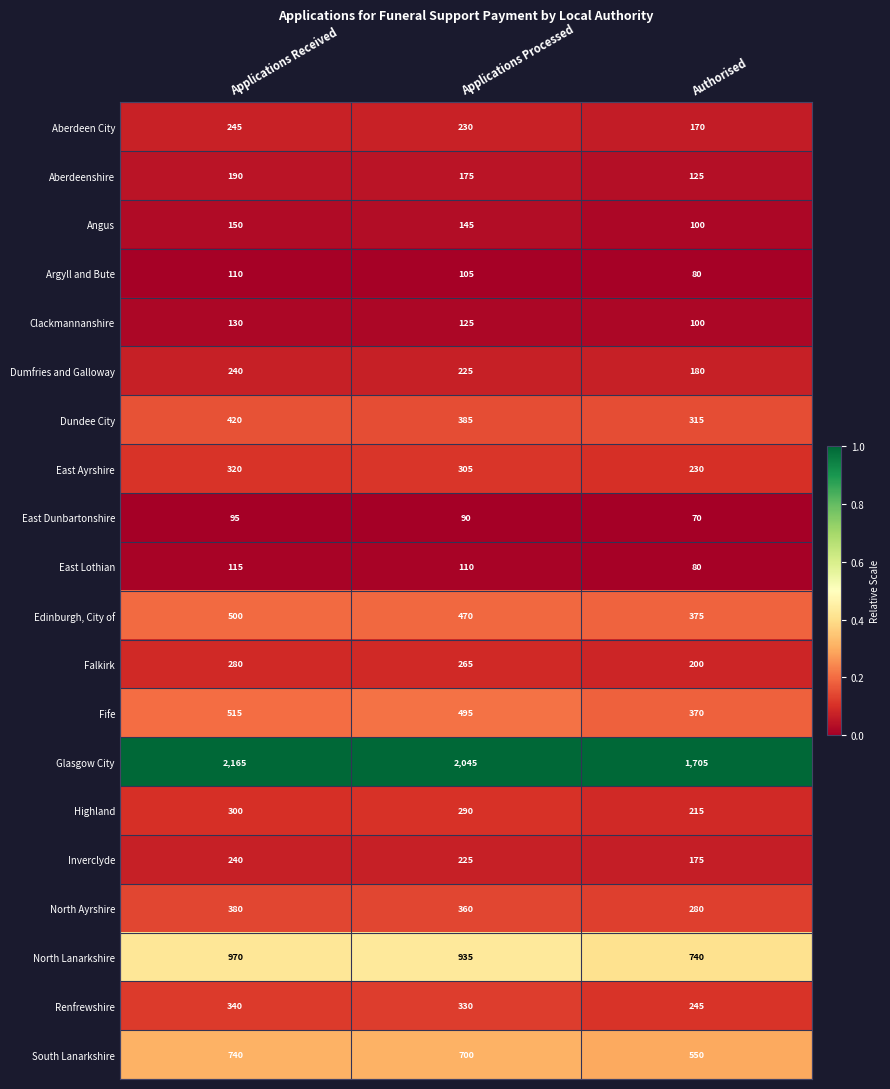

What is the spread (max minus min) of values at Applications Received?

2070